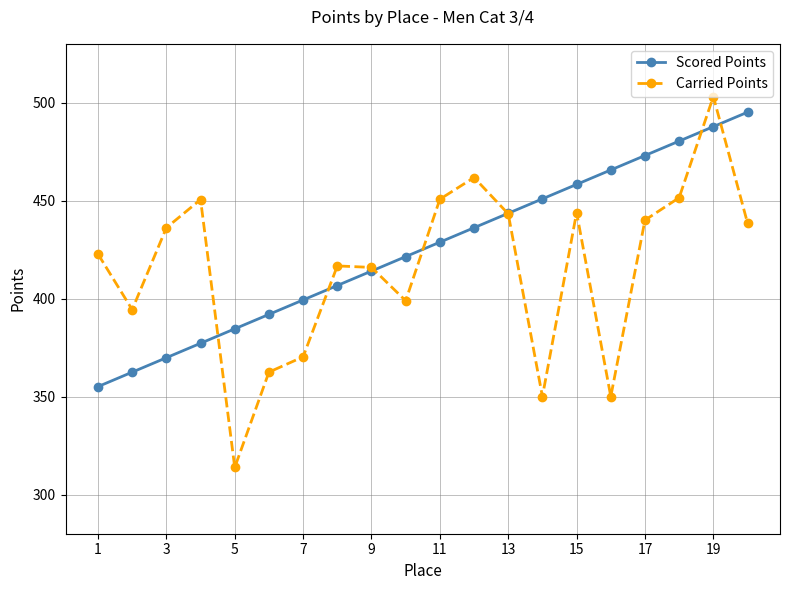

True or false: Scored Points and Carried Points cross at least once.

True